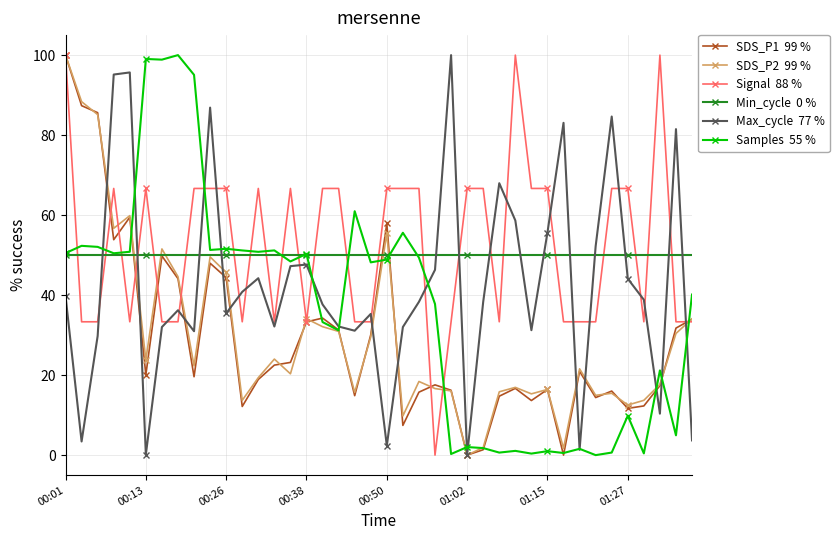

What is the maximum value shown in the chart?

100.0